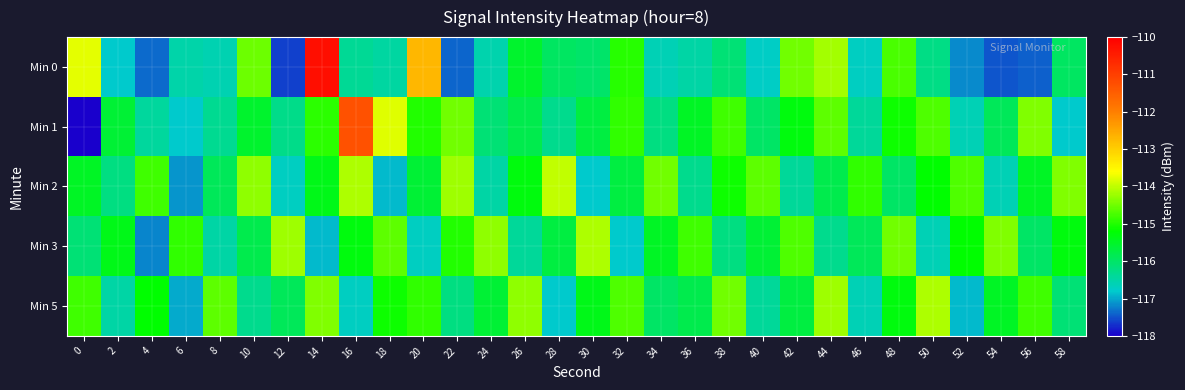

Which series has the largest range (max minus min)?

Min 0